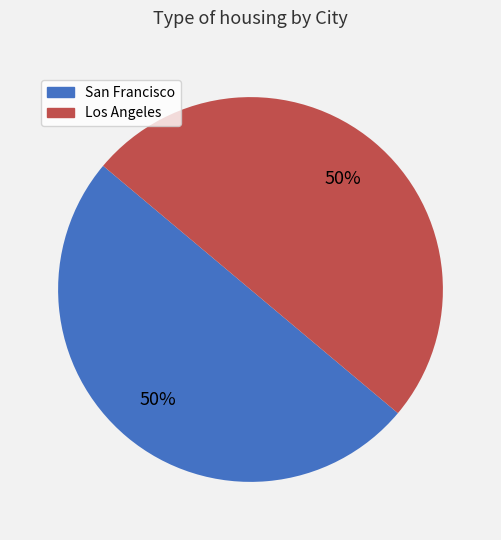

Count the number of slices in the pie.

2